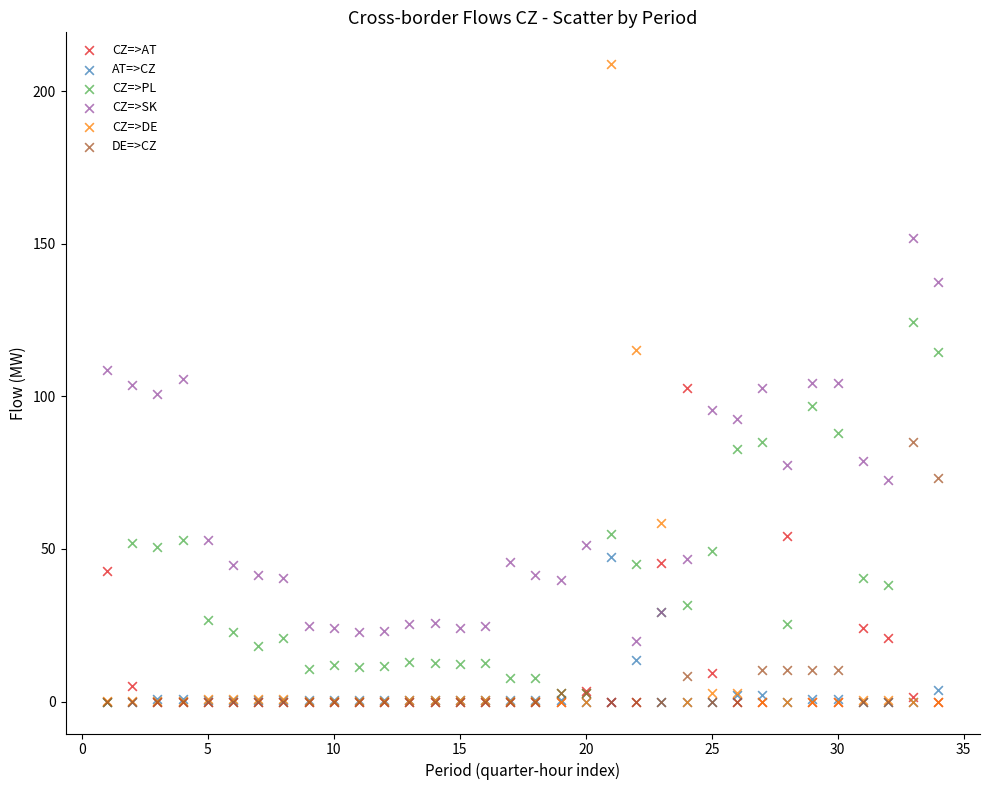

In the CZ=>PL series, what Y value is closest to 62?

54.9